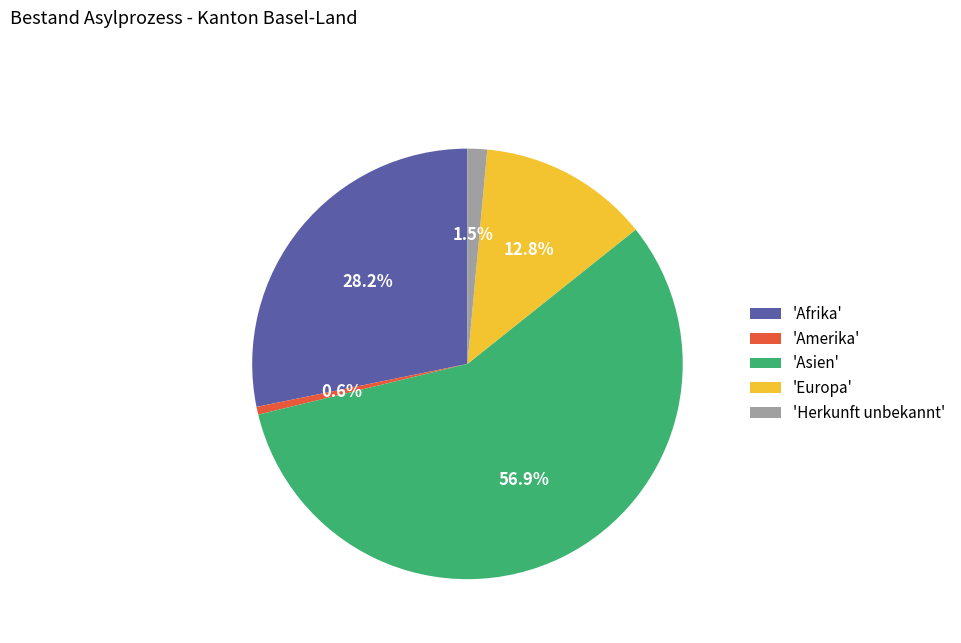

How many segments does this pie chart have?

5